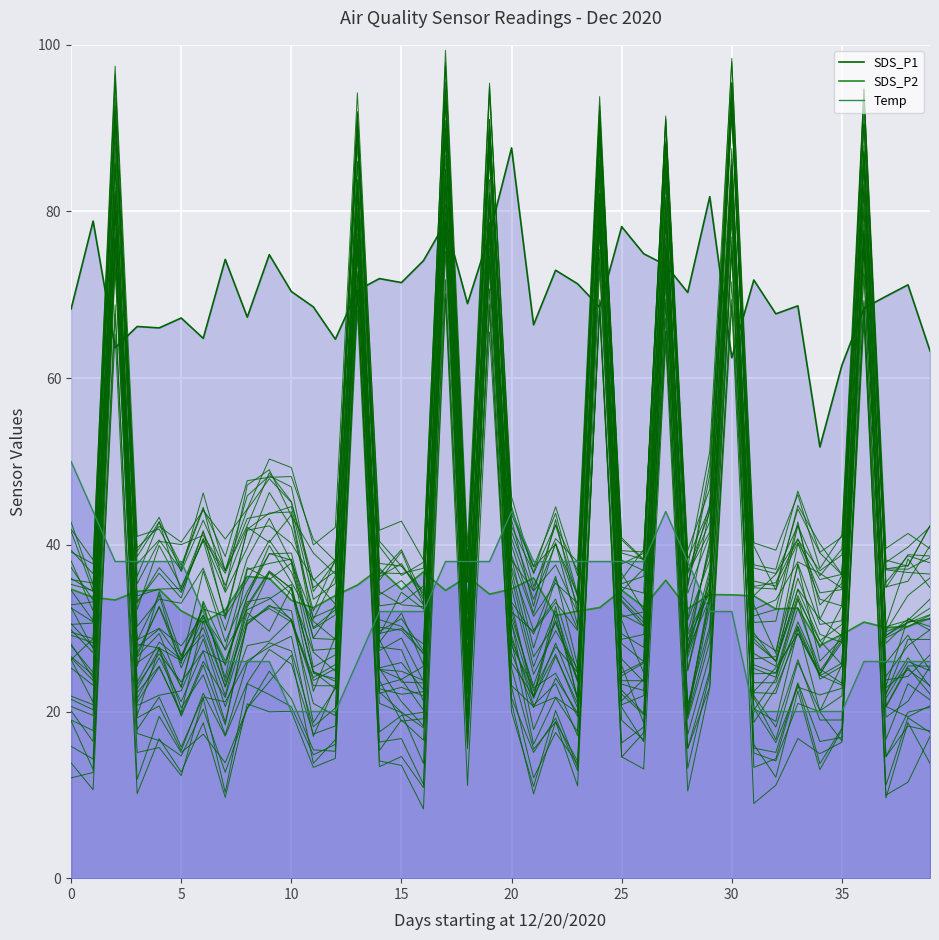

The value of SDS_P1 at 15 is 44.2. True or false?

False